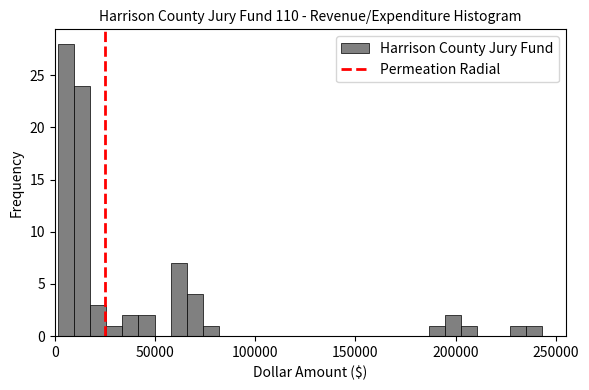

Read against the x-axis, roughly where is the centre of the tallest bar?

5000